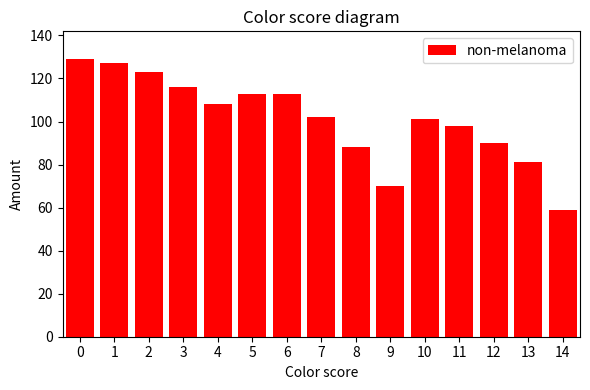

What is the minimum value shown in the chart?

59